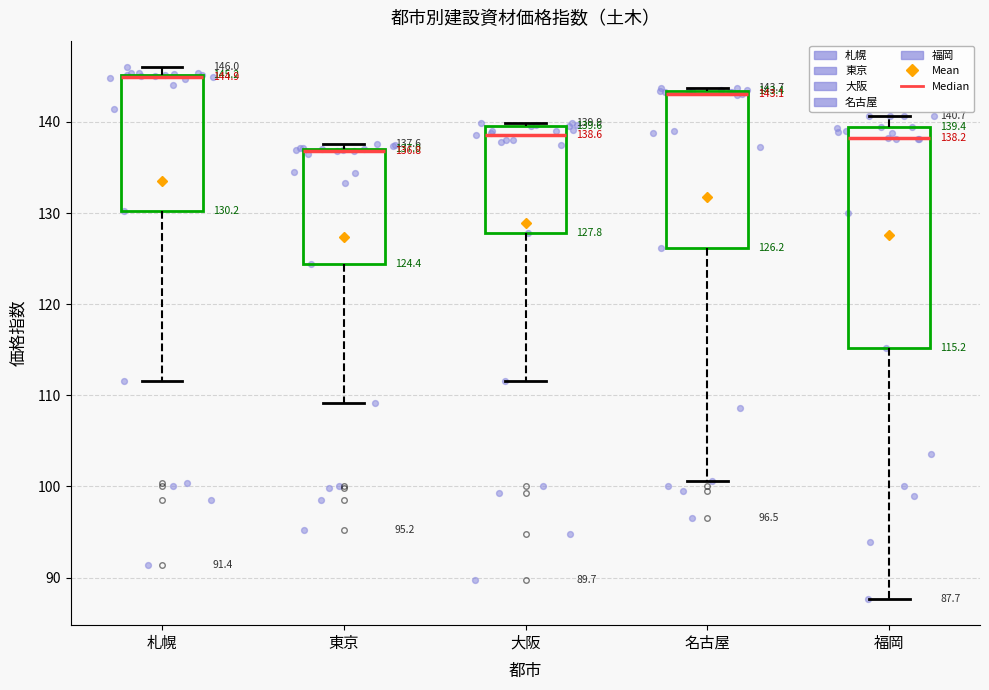

Comparing the boxes themselves (not the whiskers), which one is the tallest?

福岡